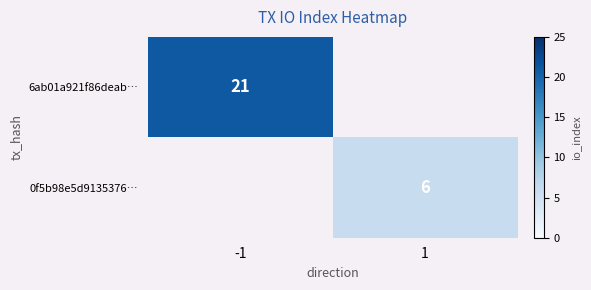

The 0f5b98e5d9135376… series shows 3.1 at 1. True or false?

False